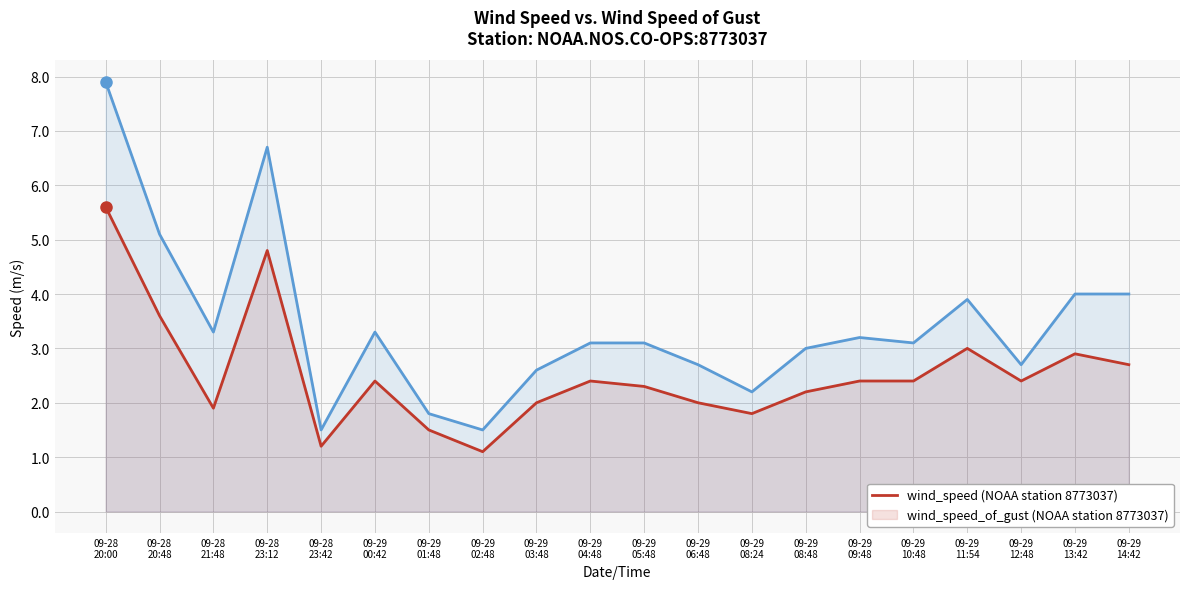

How many lines are shown in the chart?

2